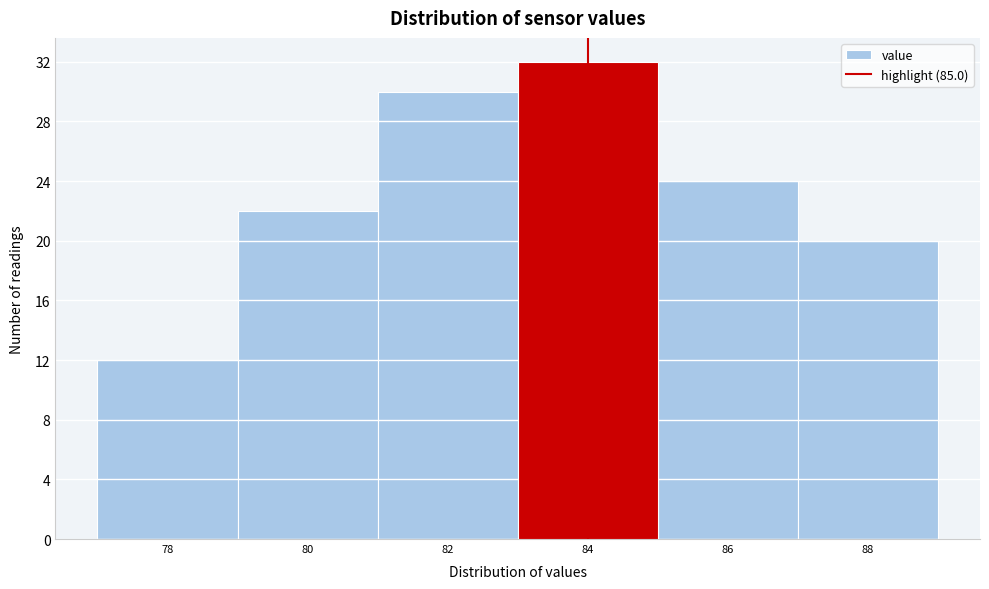

Reading right to left, transcribe all the data shown in this chart.

20	24	32	30	22	12